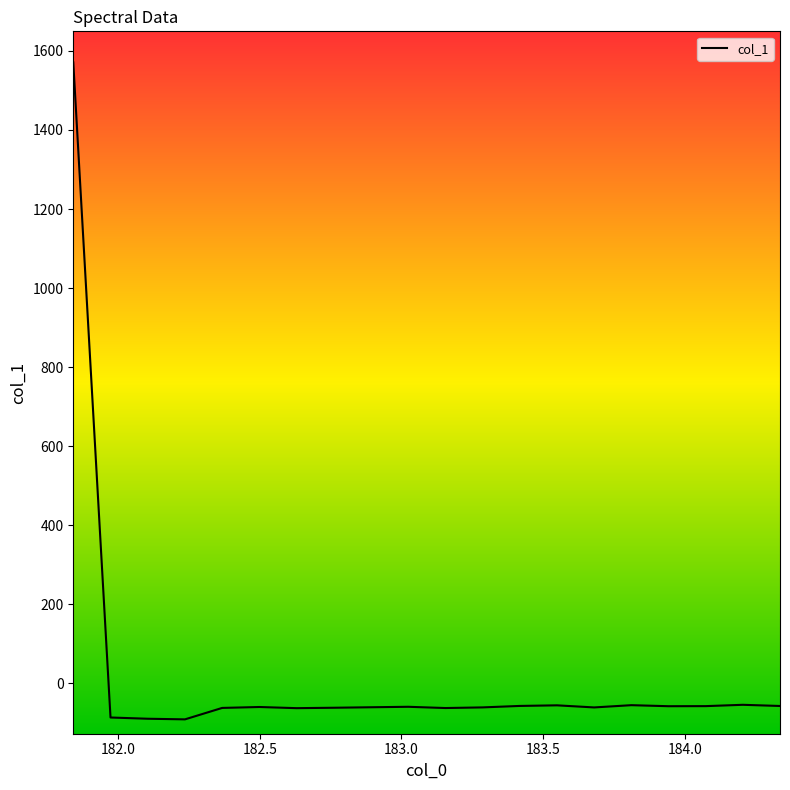

Count the number of categories in the chart.

20